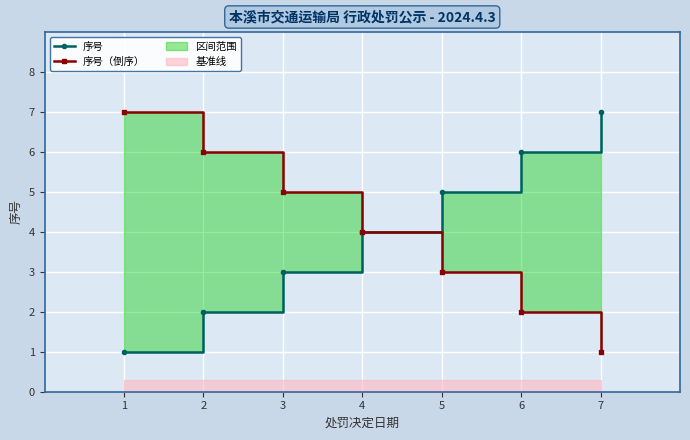

At which category is the sum across all series the highest?

1